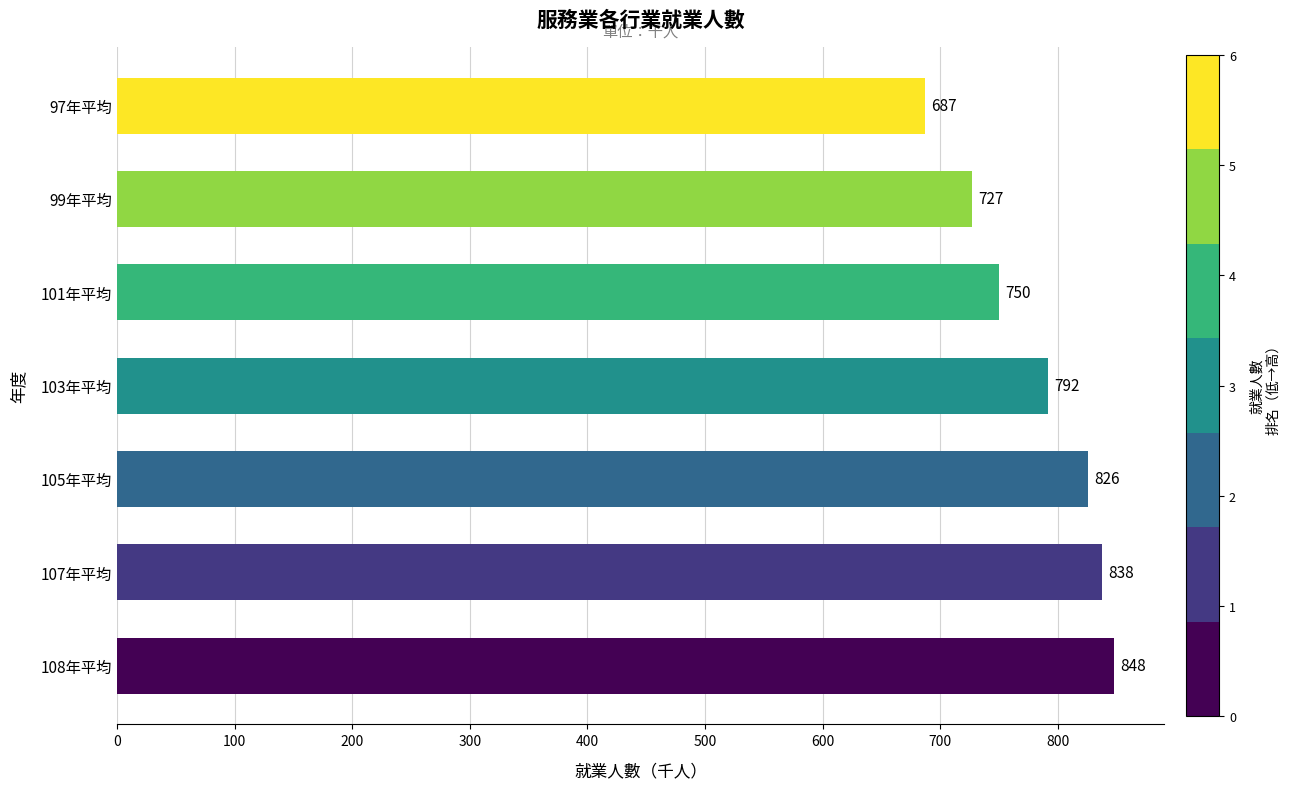

Rank the categories by value from lowest to highest.

97年平均, 99年平均, 101年平均, 103年平均, 105年平均, 107年平均, 108年平均